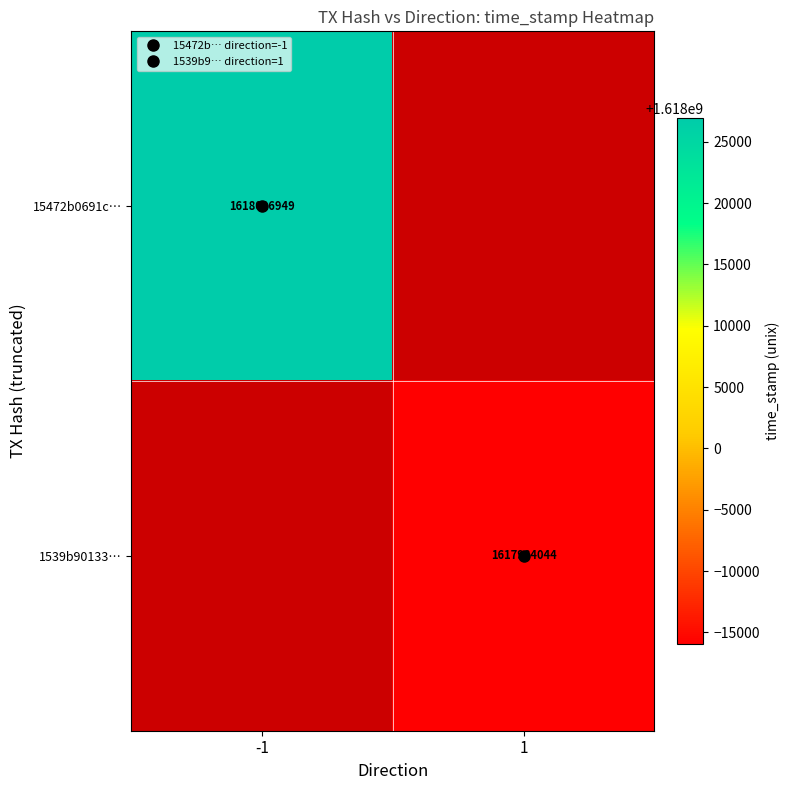

Is the value of 15472b0691c… at 1 greater than the value of 1539b90133… at 1?

No